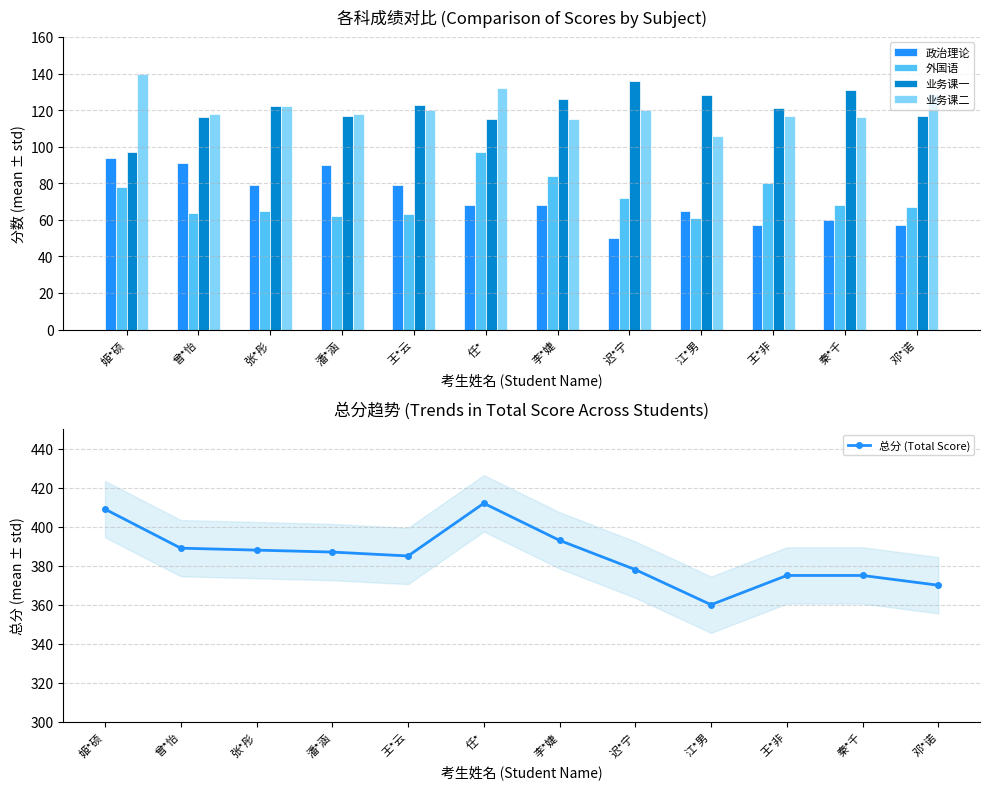

List the labels in order of 业务课一 value, smallest first.

姬*硕, 任*, 曾*怡, 潘*涵, 邓*诺, 王*非, 张*彤, 王*云, 李*婕, 江*男, 秦*千, 迟*宁